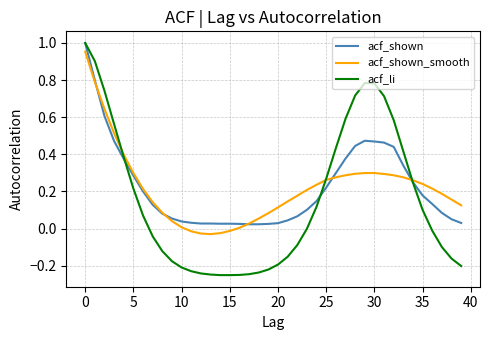

How many lines are shown in the chart?

3